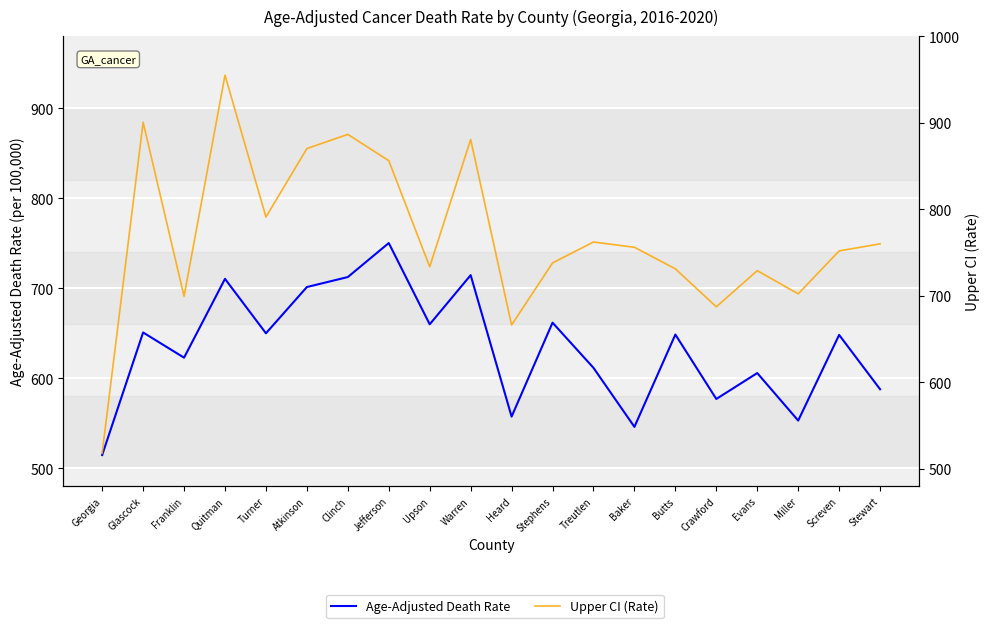

List the labels in order of Age-Adjusted Death Rate value, largest first.

Jefferson, Warren, Clinch, Quitman, Atkinson, Stephens, Upson, Glascock, Turner, Butts, Screven, Franklin, Treutlen, Evans, Stewart, Crawford, Heard, Miller, Baker, Georgia